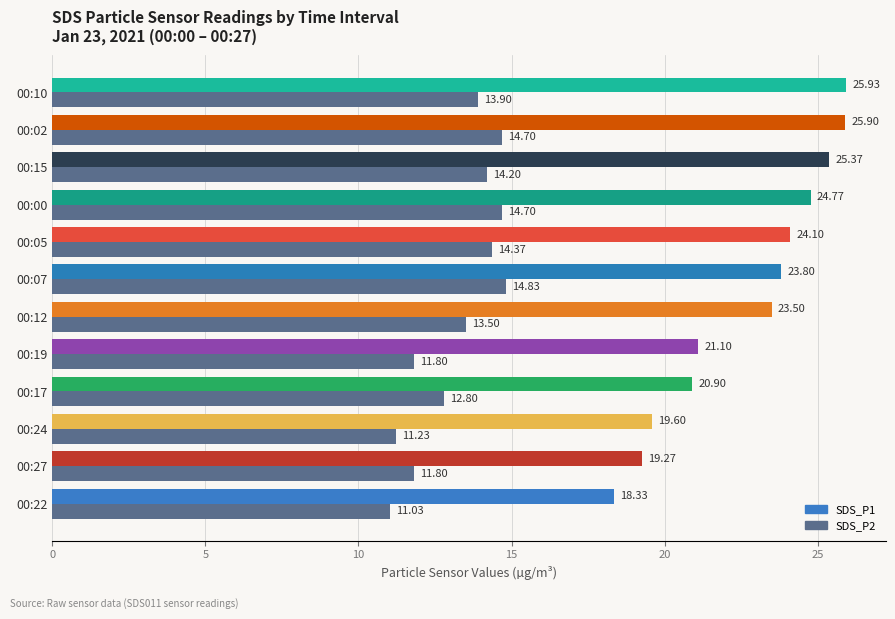

Which label corresponds to the largest value in the chart?

00:10